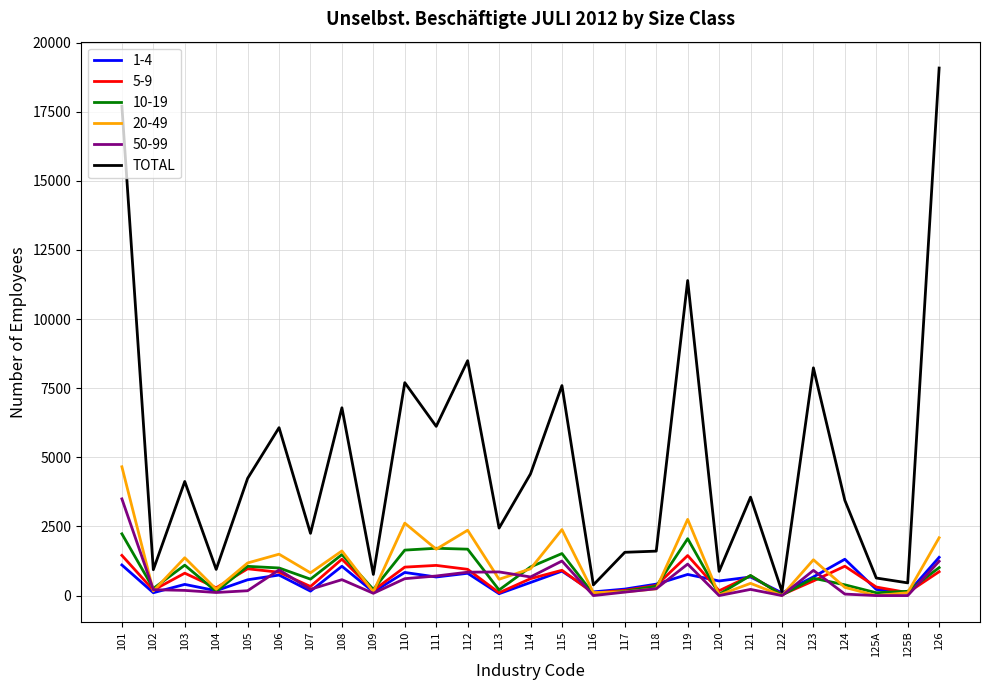

Which series has the largest range (max minus min)?

TOTAL